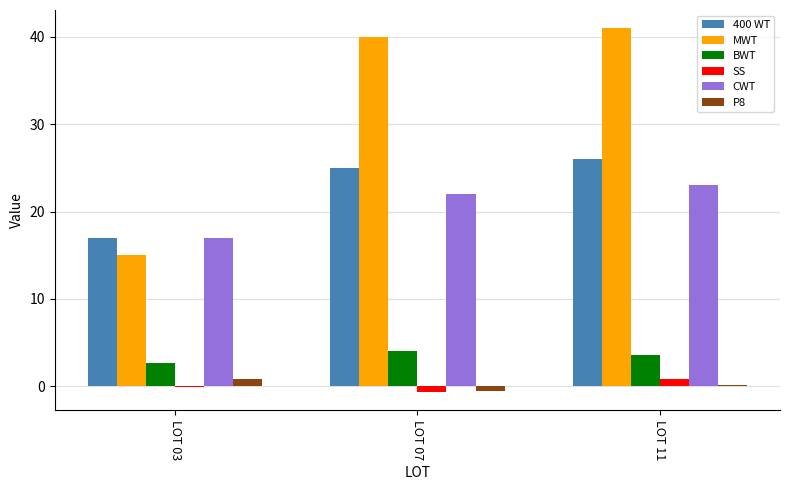

Reading left to right, list all the values displayed in this chart.

400 WT: 17.0	25.0	26.0
MWT: 15.0	40.0	41.0
BWT: 2.7	4.0	3.6
SS: -0.1	-0.7	0.8
CWT: 17.0	22.0	23.0
P8: 0.8	-0.5	0.1